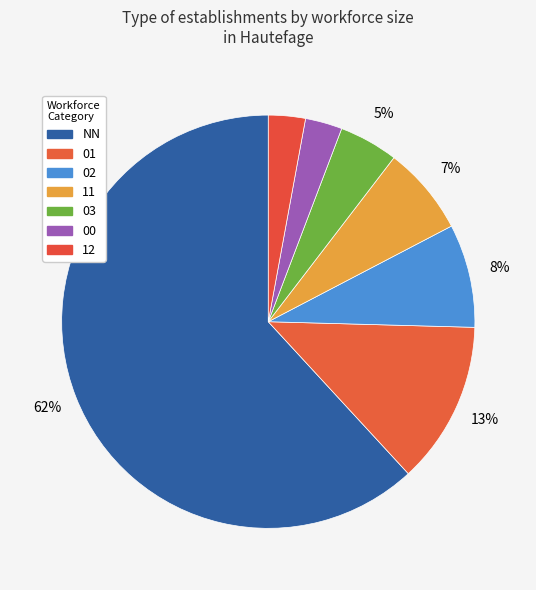

Count the number of slices in the pie.

7